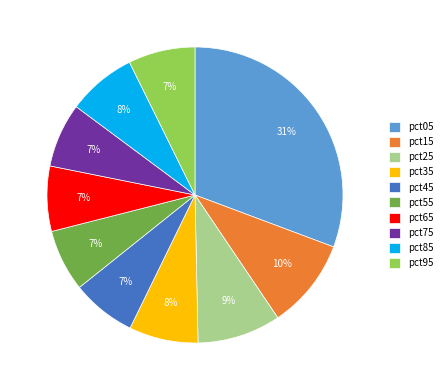

The pct75 slice represents 1% of the pie. True or false?

False